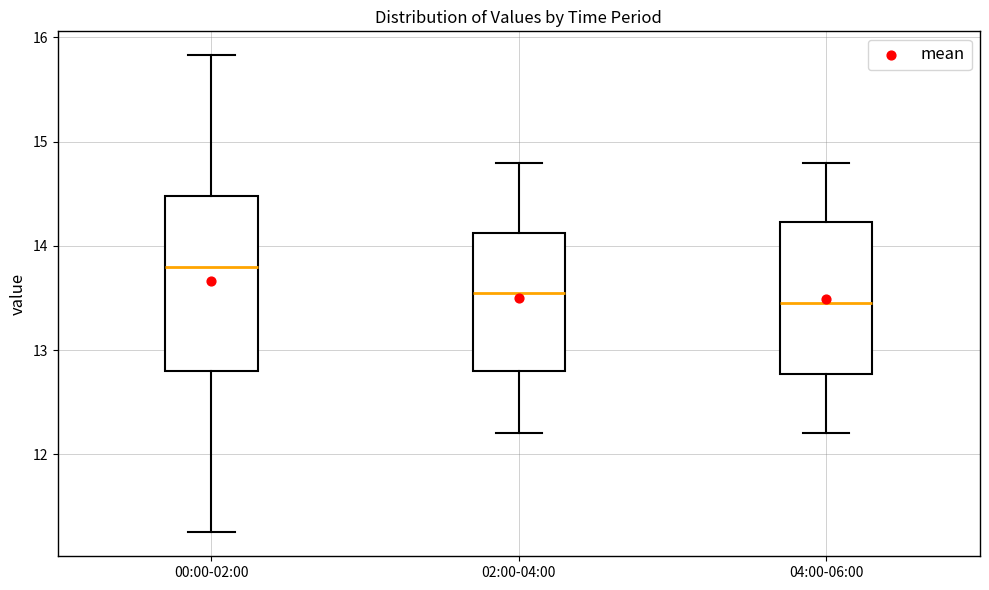

Where is the upper edge of the box for 00:00-02:00 on the y-axis? The values are not printed on the chart, so give them approximately, as read against the axis.

14.5